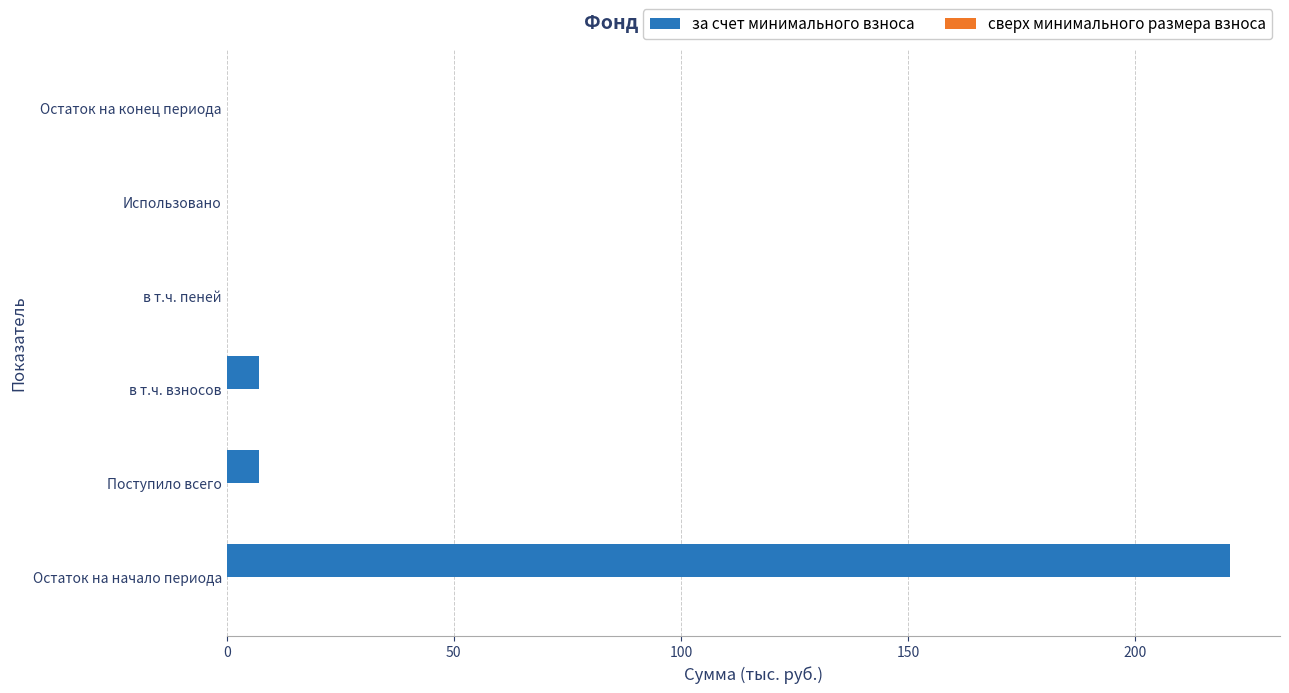

What is the approximate value at Поступило всего?

7.1